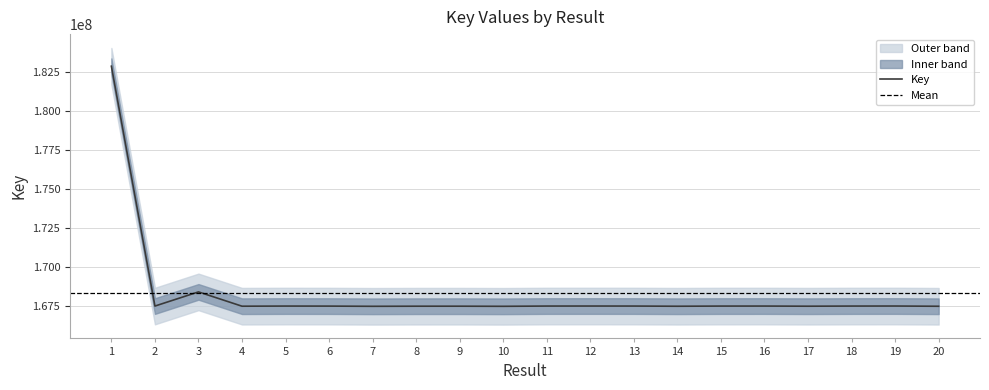

What is the approximate value at 18, to the nearest 100?

167507200